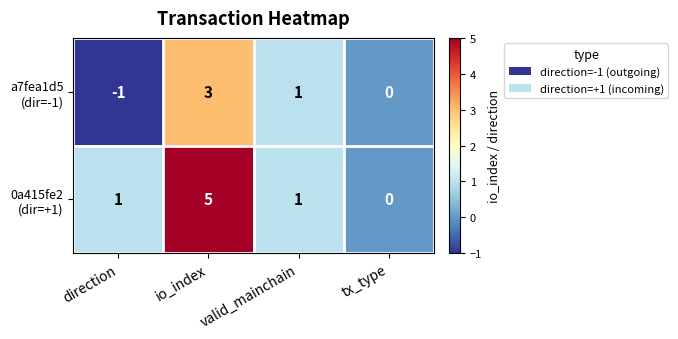

What is the maximum value shown in the chart?

5